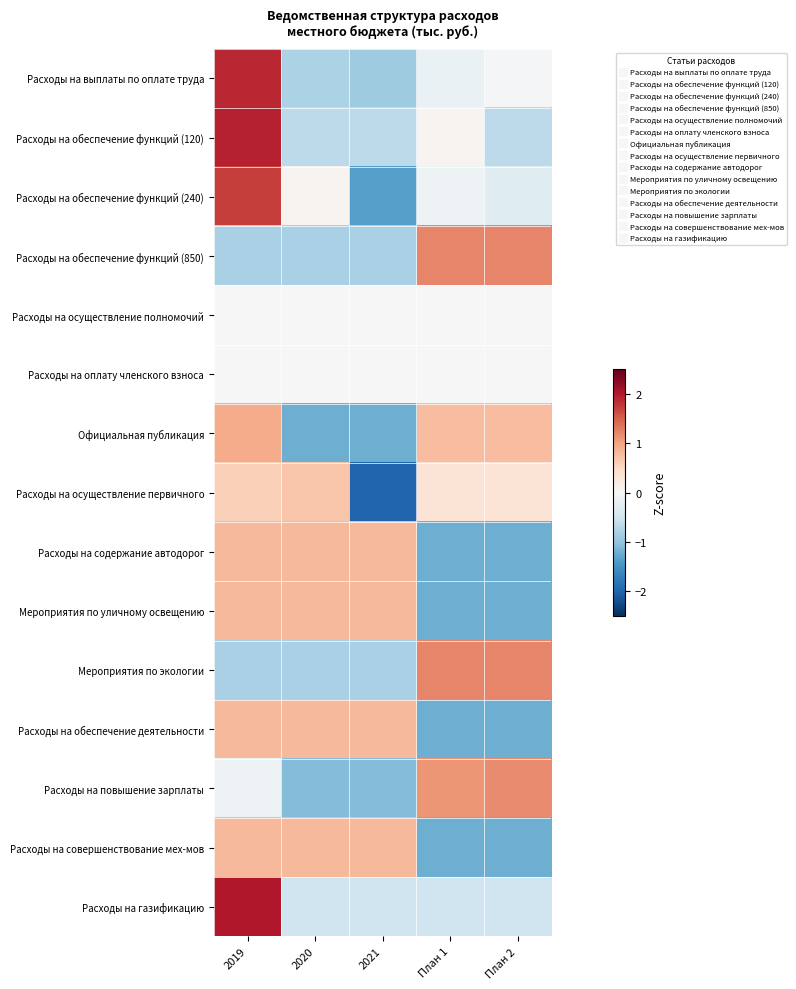

Reading left to right, list all the values displayed in this chart.

Расходы на выплаты по оплате труда: 2019=1.9	2020=-0.8	2021=-0.9	План 1=-0.2	План 2=-0.0
Расходы на обеспечение функций (120): 2019=1.9	2020=-0.7	2021=-0.7	План 1=0.1	План 2=-0.7
Расходы на обеспечение функций (240): 2019=1.7	2020=0.1	2021=-1.4	План 1=-0.1	План 2=-0.3
Расходы на обеспечение функций (850): 2019=-0.8	2020=-0.8	2021=-0.8	План 1=1.2	План 2=1.2
Расходы на осуществление полномочий: 2019=0.0	2020=0.0	2021=0.0	План 1=0.0	План 2=0.0
Расходы на оплату членского взноса: 2019=0.0	2020=0.0	2021=0.0	План 1=0.0	План 2=0.0
Официальная публикация: 2019=0.9	2020=-1.2	2021=-1.2	План 1=0.8	План 2=0.8
Расходы на осуществление первичного: 2019=0.6	2020=0.7	2021=-2.0	План 1=0.4	План 2=0.4
Расходы на содержание автодорог: 2019=0.8	2020=0.8	2021=0.8	План 1=-1.2	План 2=-1.2
Мероприятия по уличному освещению: 2019=0.8	2020=0.8	2021=0.8	План 1=-1.2	План 2=-1.2
Мероприятия по экологии: 2019=-0.8	2020=-0.8	2021=-0.8	План 1=1.2	План 2=1.2
Расходы на обеспечение деятельности: 2019=0.8	2020=0.8	2021=0.8	План 1=-1.2	План 2=-1.2
Расходы на повышение зарплаты: 2019=-0.1	2020=-1.1	2021=-1.1	План 1=1.1	План 2=1.2
Расходы на совершенствование мех-мов: 2019=0.8	2020=0.8	2021=0.8	План 1=-1.2	План 2=-1.2
Расходы на газификацию: 2019=2.0	2020=-0.5	2021=-0.5	План 1=-0.5	План 2=-0.5